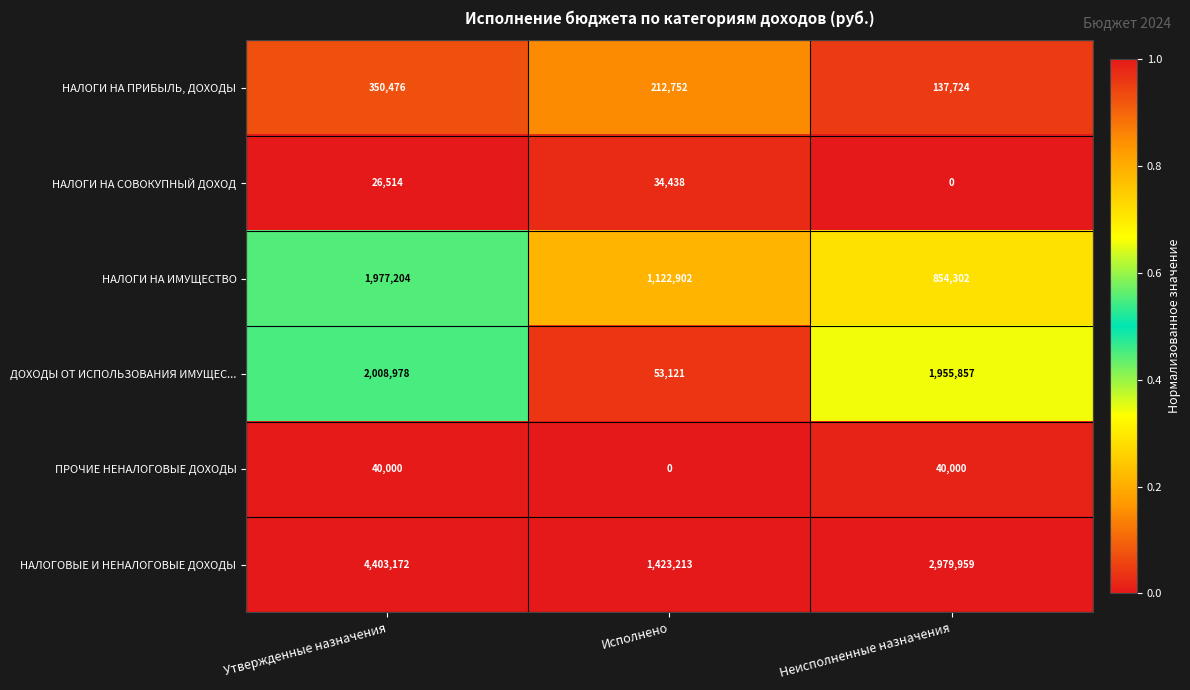

Reading left to right, extract all data points from this chart.

НАЛОГИ НА ПРИБЫЛЬ, ДОХОДЫ: Утвержденные назначения=350476	Исполнено=212752	Неисполненные назначения=137724
НАЛОГИ НА СОВОКУПНЫЙ ДОХОД: Утвержденные назначения=26514	Исполнено=34438	Неисполненные назначения=0
НАЛОГИ НА ИМУЩЕСТВО: Утвержденные назначения=1977204	Исполнено=1122902	Неисполненные назначения=854302
ДОХОДЫ ОТ ИСПОЛЬЗОВАНИЯ ИМУЩЕС...: Утвержденные назначения=2008978	Исполнено=53121	Неисполненные назначения=1955857
ПРОЧИЕ НЕНАЛОГОВЫЕ ДОХОДЫ: Утвержденные назначения=40000	Исполнено=0	Неисполненные назначения=40000
НАЛОГОВЫЕ И НЕНАЛОГОВЫЕ ДОХОДЫ: Утвержденные назначения=4403172	Исполнено=1423213	Неисполненные назначения=2979959